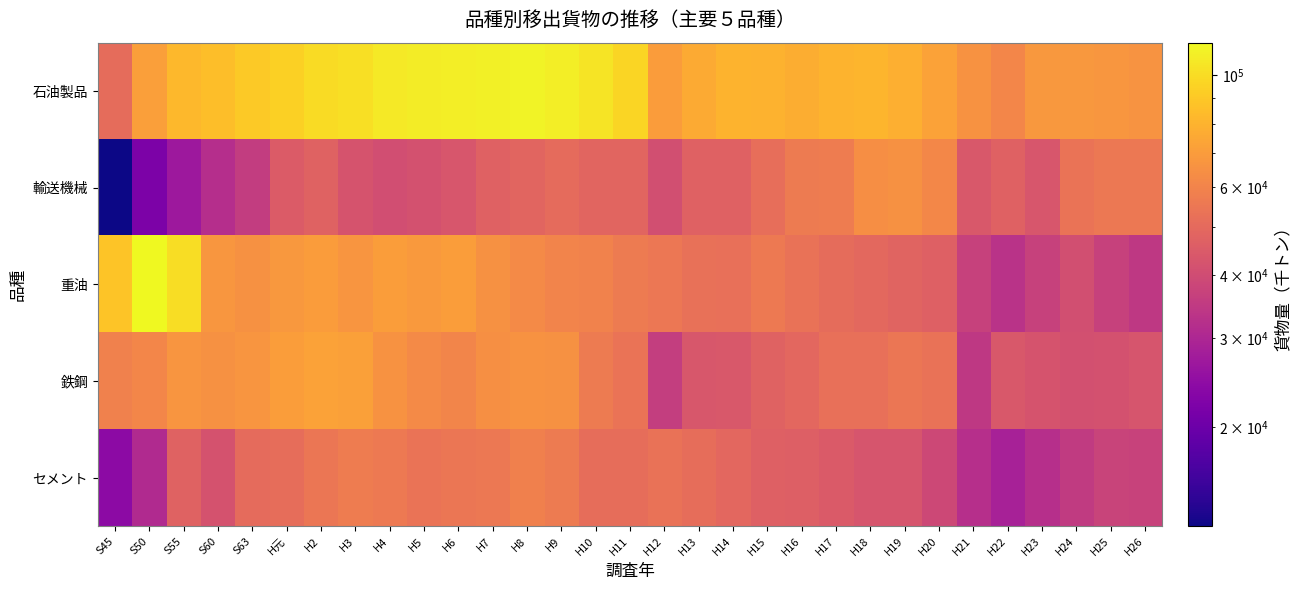

Which series has the largest total across all categories?

石油製品